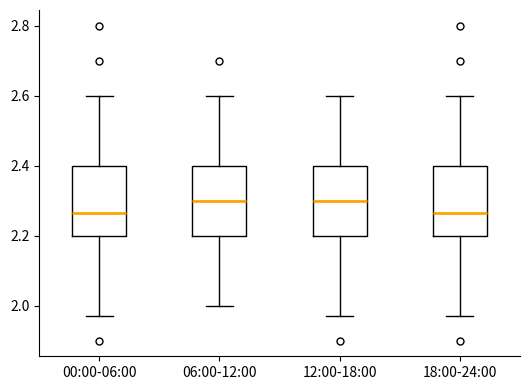

Where does the upper whisker of the box for 00:00-06:00 end on the y-axis? The values are not printed on the chart, so give them approximately, as read against the axis.

2.60